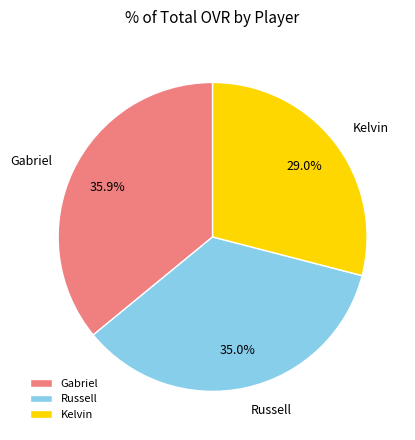

What portion of the pie excludes Russell?

65.0%